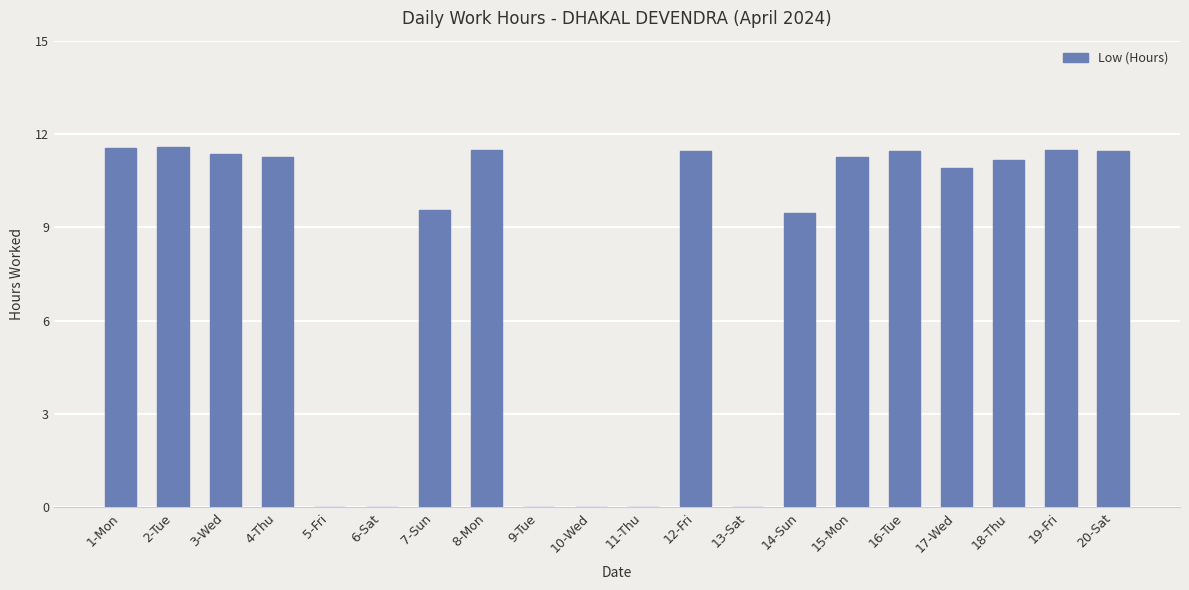

Approximately how many times larger is the value at 20-Sat compared to 16-Tue?

1.0